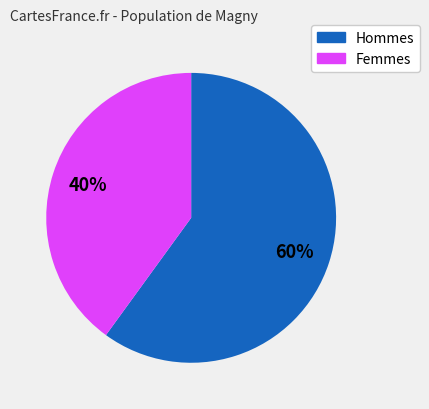

To the nearest percent, what is the average slice percentage?

50%